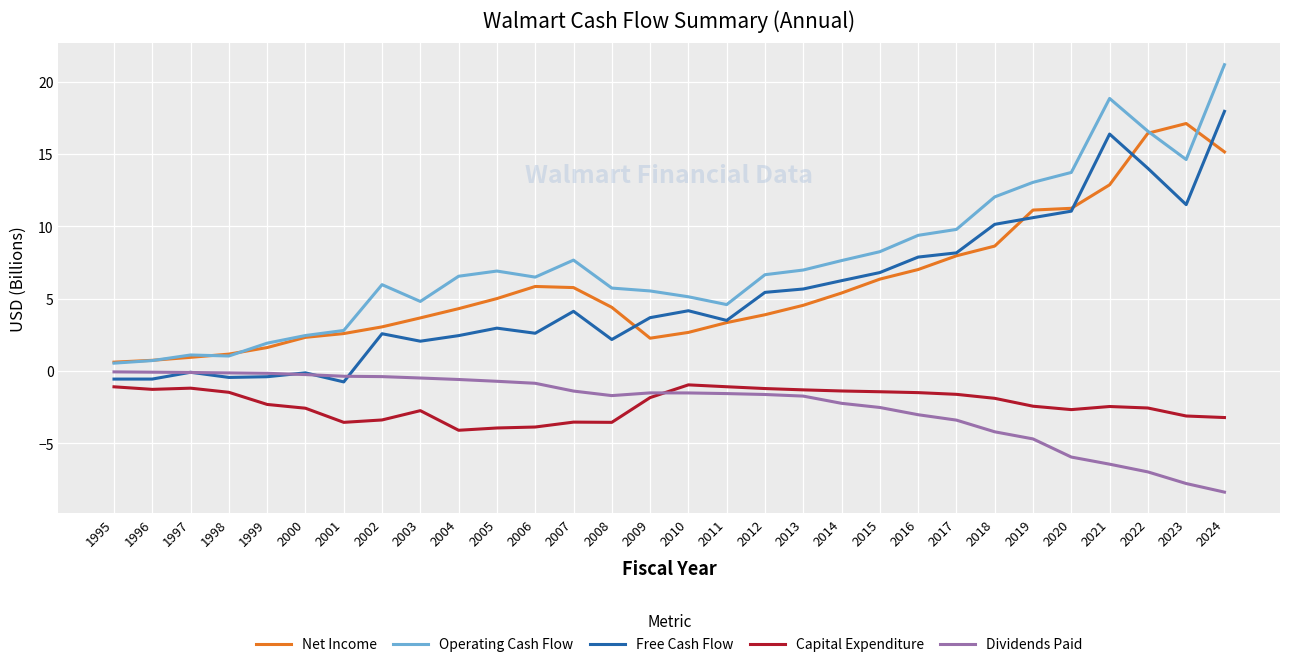

Which series has the largest total across all categories?

Operating Cash Flow